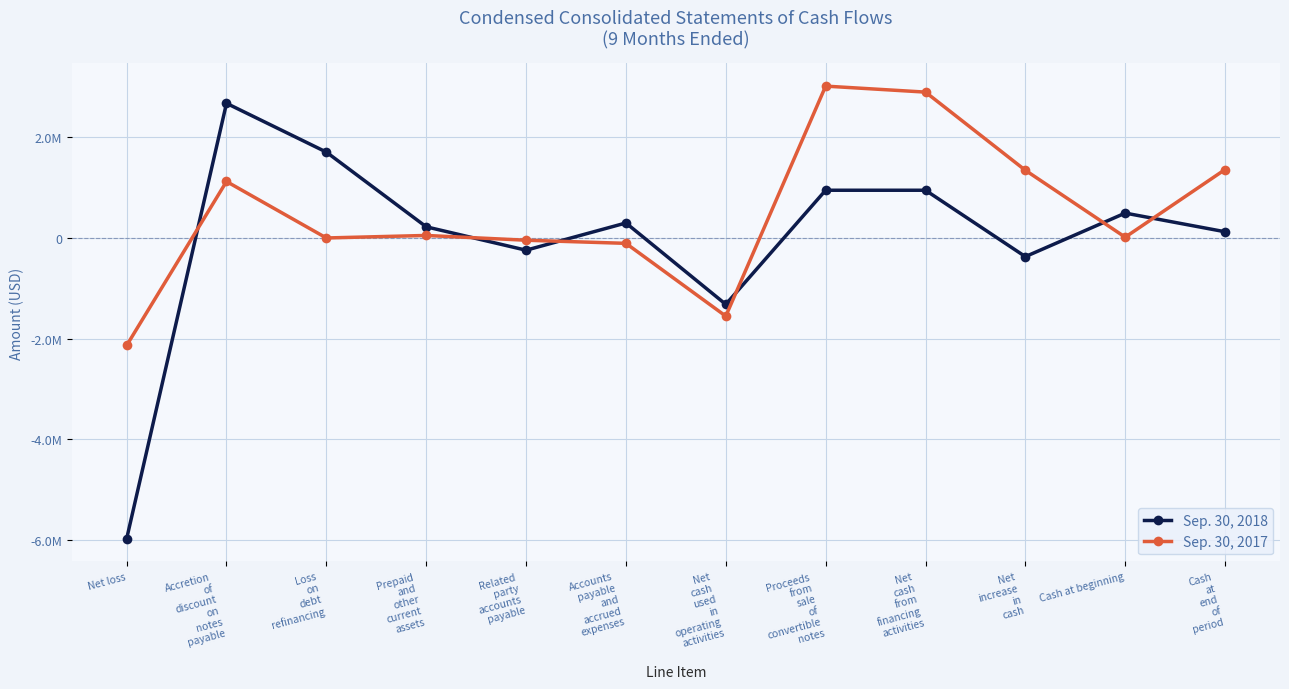

Reading right to left, what are all the values shown in this chart?

Sep. 30, 2018: 123300	494410	-371110	948529	948529	-1319639	298029	-243238	221646	1706733	2676665	-5980065
Sep. 30, 2017: 1360588	15264	1345324	2899267	3018267	-1553943	-107078	-45012	50000	0	1122415	-2137084